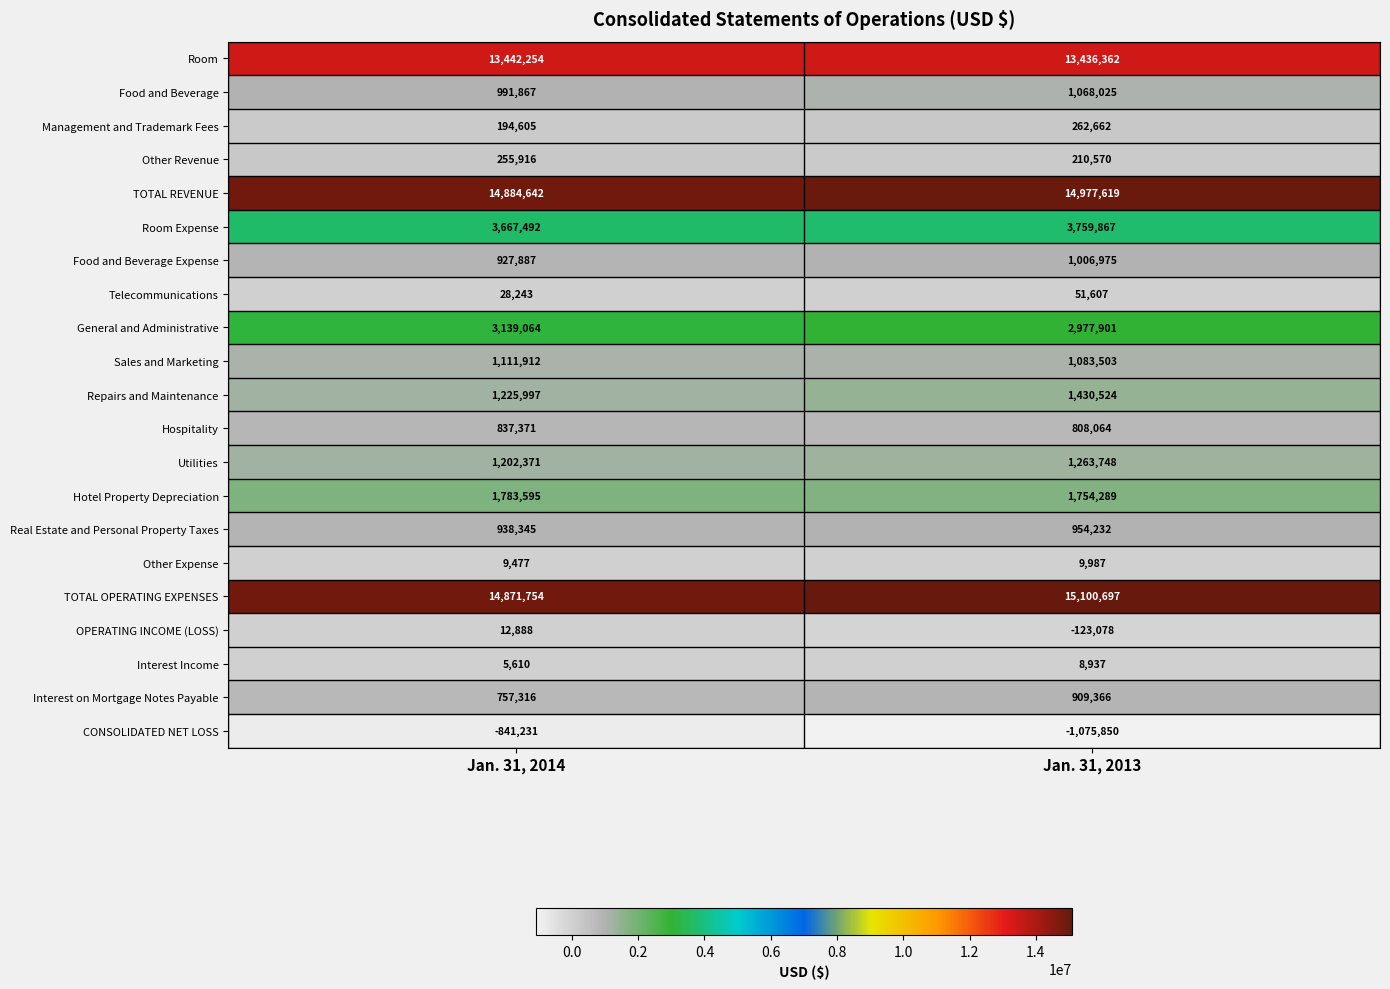

At which category is the sum across all series the highest?

Jan. 31, 2013